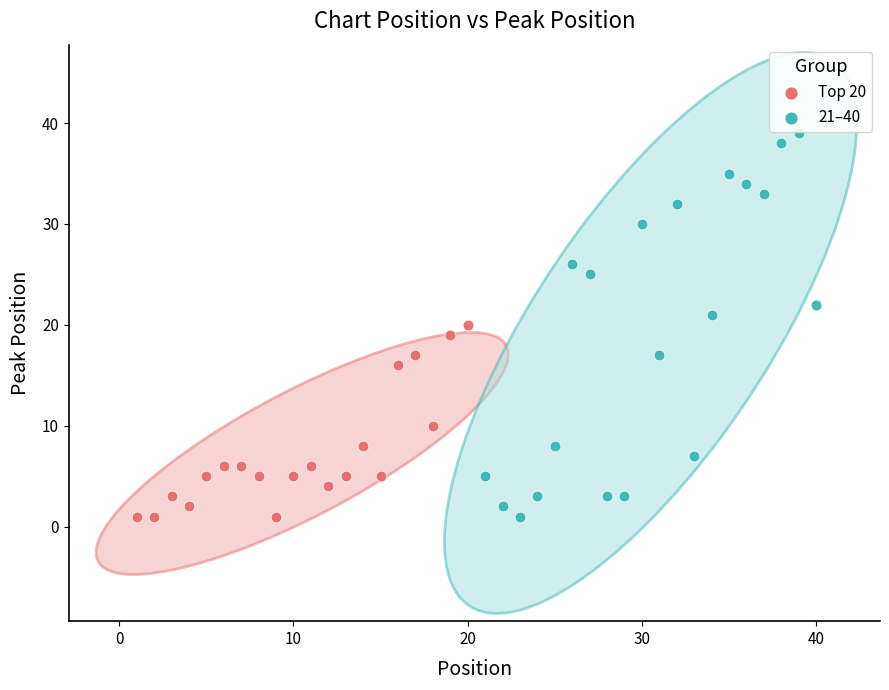

Which series contains the highest Y value?

21–40